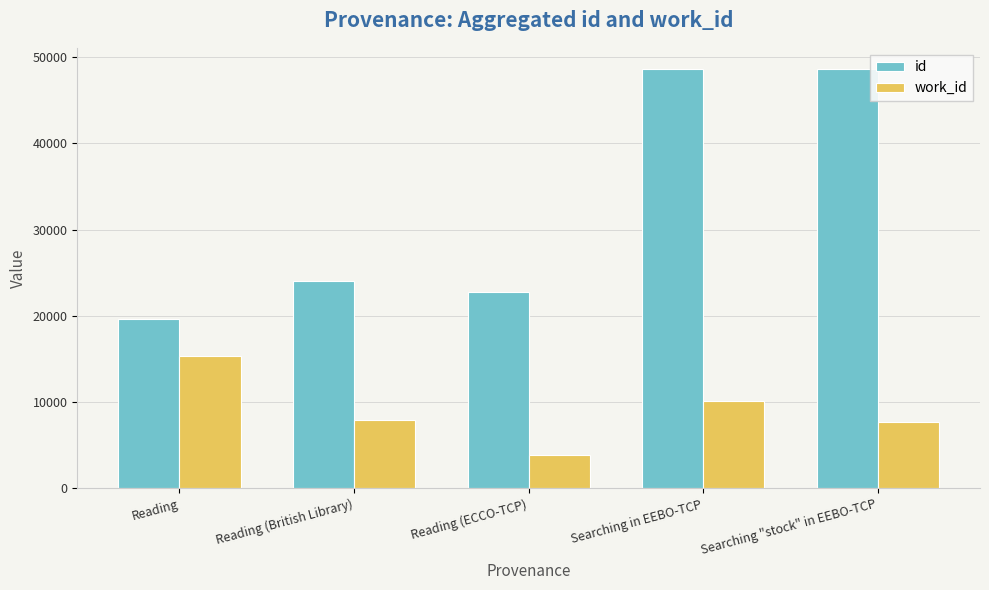

The value of id at Reading is 32120. True or false?

False